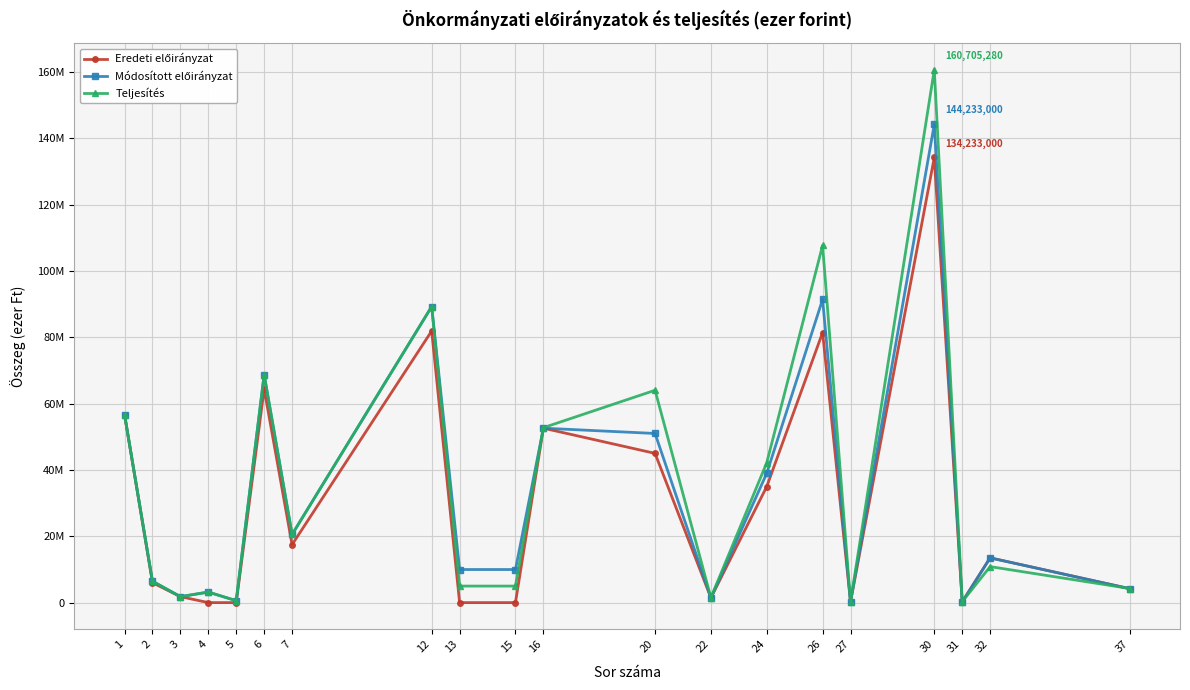

What is the minimum value for Teljesítés?

241388